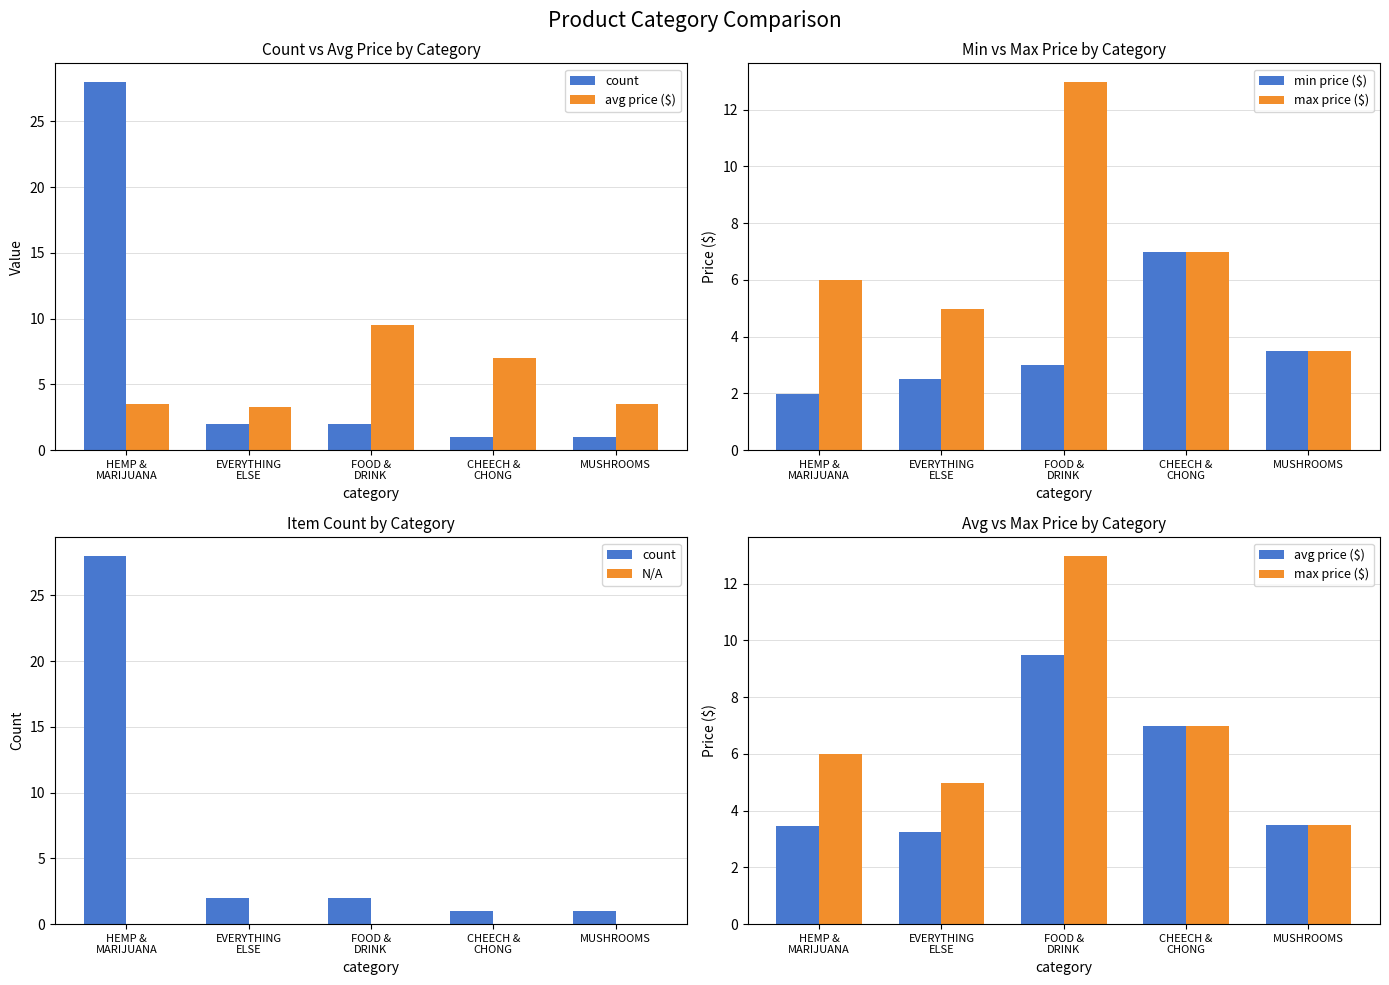

What is the label of the 2nd bar from the right?

CHEECH &
CHONG